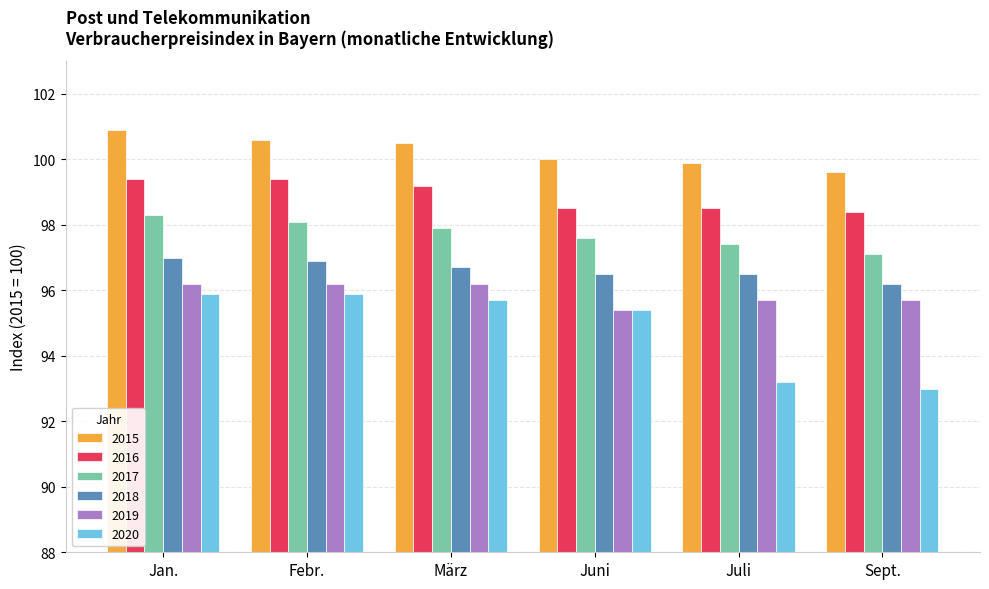

What is the sum of all 2017 values?

586.4